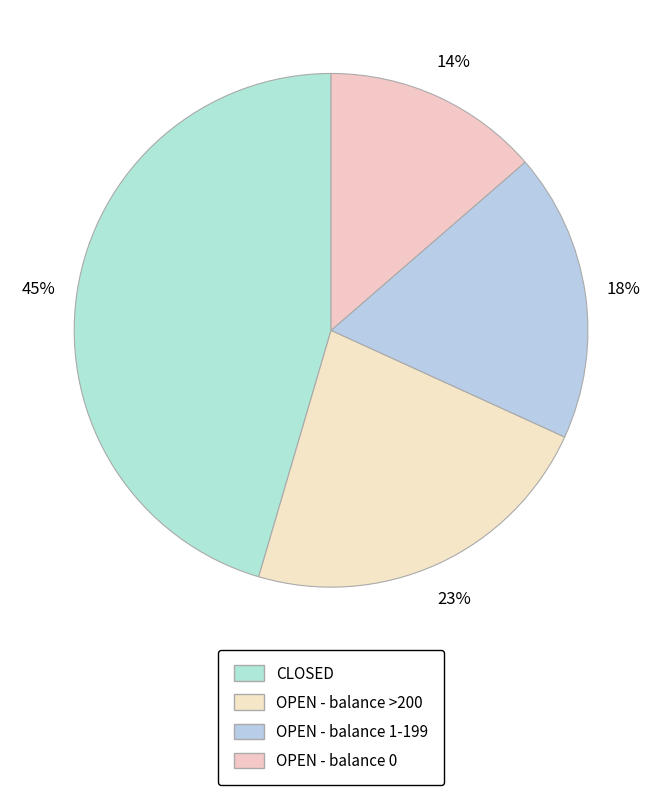

How many slices are in this pie chart?

4